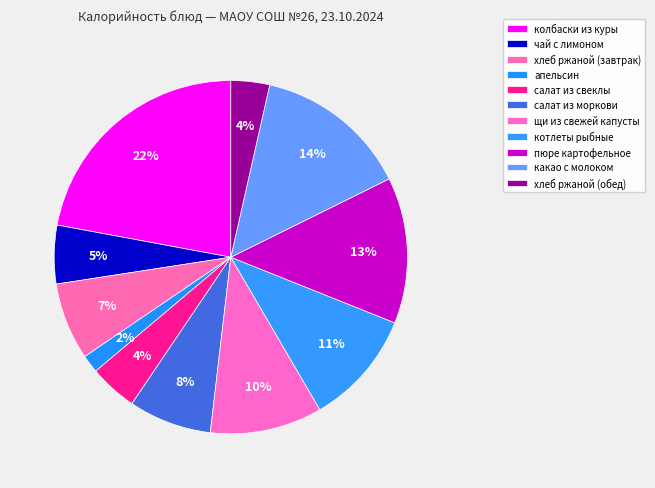

Count the number of slices in the pie.

11